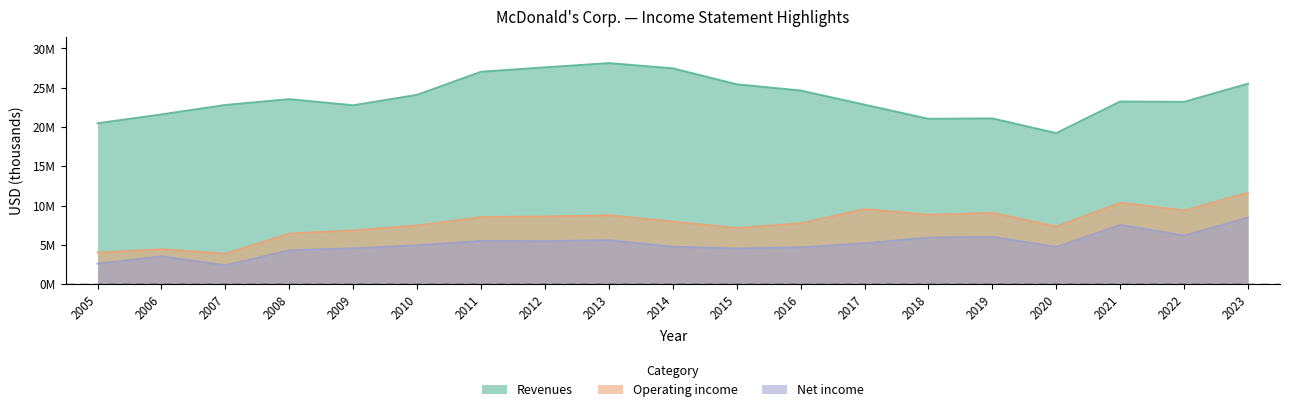

Which series has the widest spread of values?

Revenues